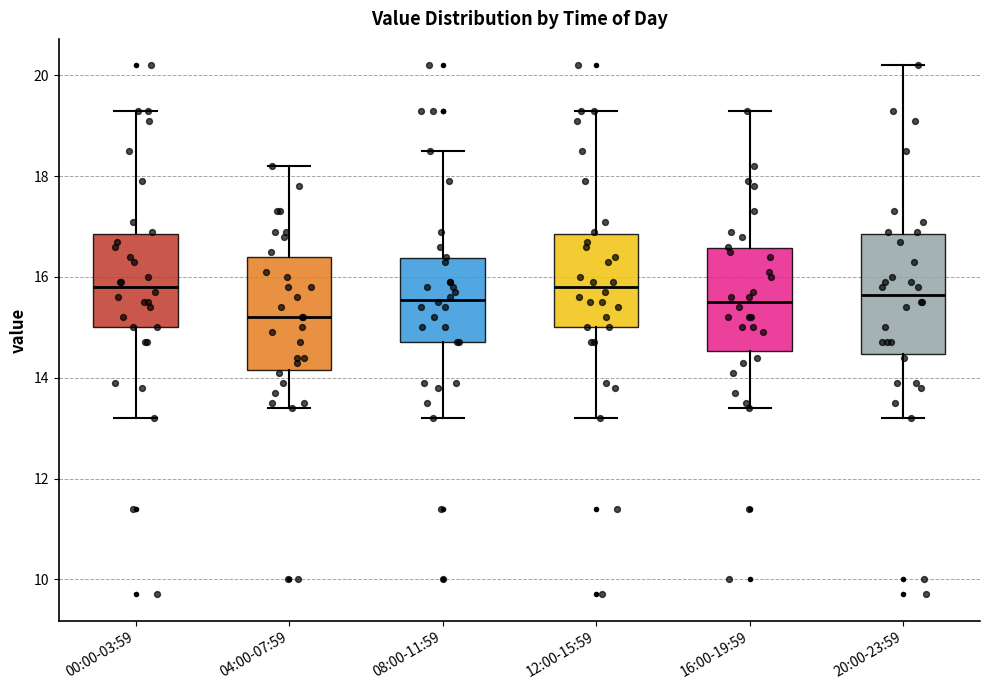

Reading left to right, transcribe this box plot: for each box, give where its median line is, the range the box spans, and where its two whiskers end, as read against the y-axis. The values are not printed on the chart, so give them approximately, as read against the axis.

00:00-03:59: median 15.8, box 15.0 to 16.8, whiskers 13.2 to 19.4
04:00-07:59: median 15.2, box 14.2 to 16.4, whiskers 13.4 to 18.2
08:00-11:59: median 15.6, box 14.8 to 16.4, whiskers 13.2 to 18.6
12:00-15:59: median 15.8, box 15.0 to 16.8, whiskers 13.2 to 19.4
16:00-19:59: median 15.6, box 14.6 to 16.6, whiskers 13.4 to 19.4
20:00-23:59: median 15.6, box 14.4 to 16.8, whiskers 13.2 to 20.2